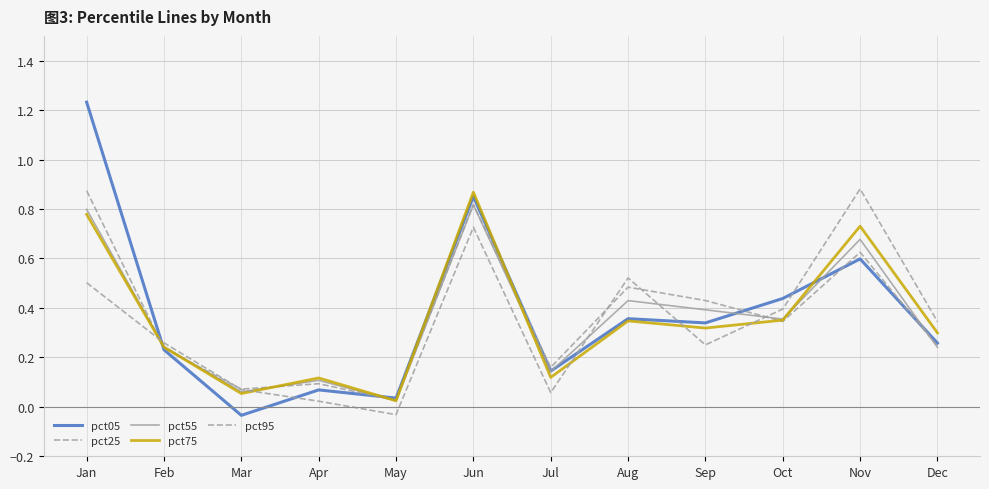

Count the number of categories in the chart.

12